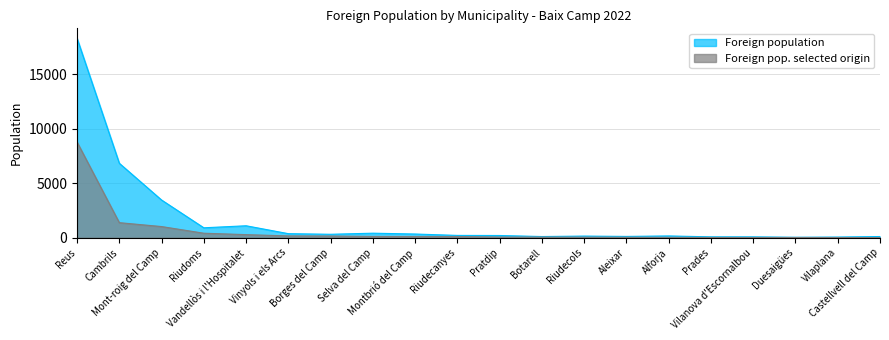

What is the difference between the maximum and minimum values in the Foreign population series?

18248